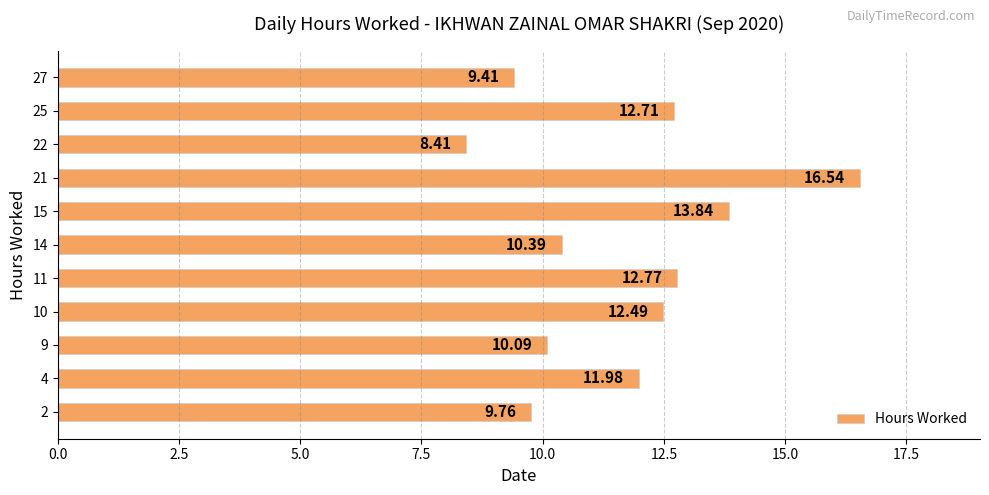

Where is the data nearest to the value 12?

4